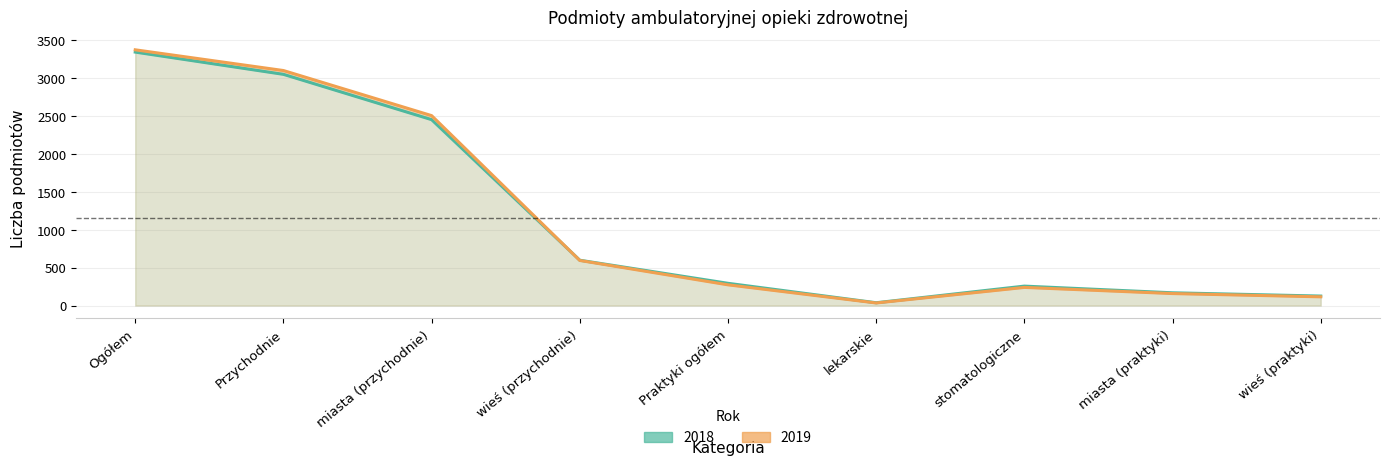

What is the sum of the 2019 values at stomatologiczne and Przychodnie?

3335